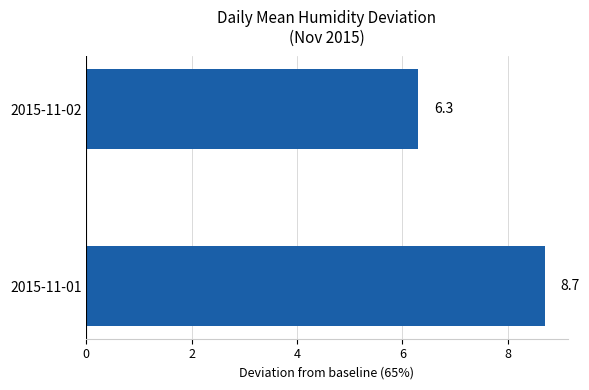

What is the average value?

7.5